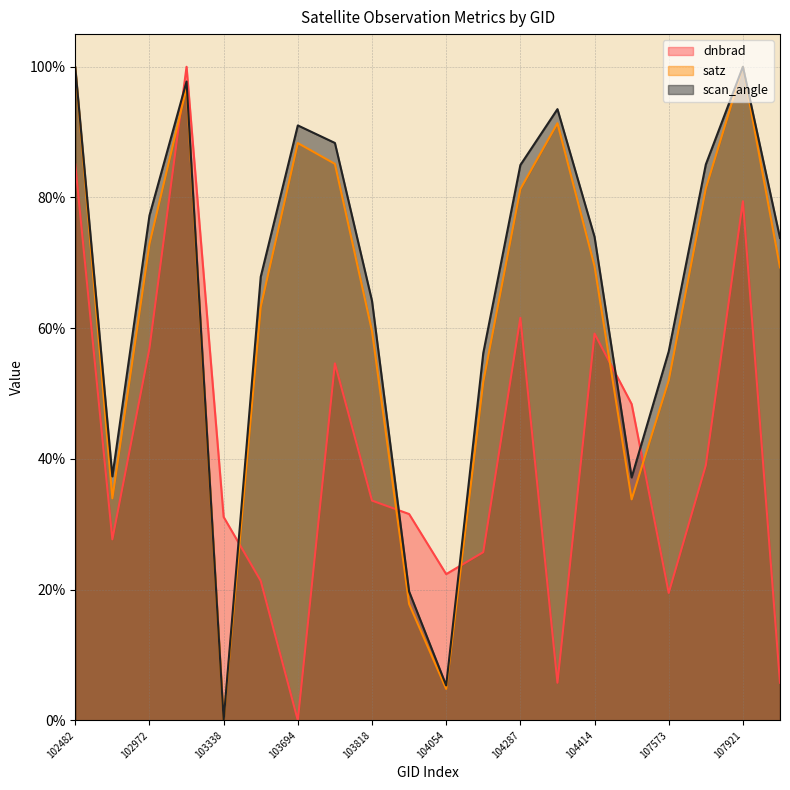

Count the number of categories in the chart.

20